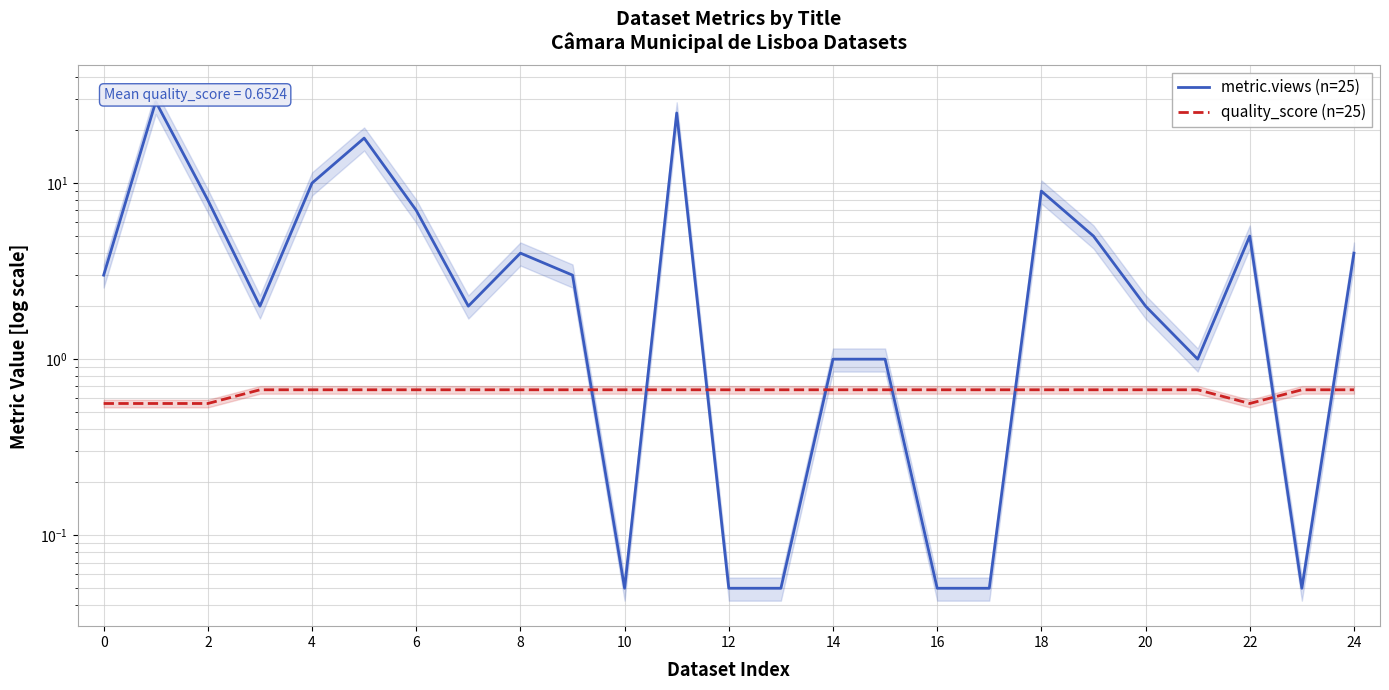

At how many categories does at least one series exceed 12?

3